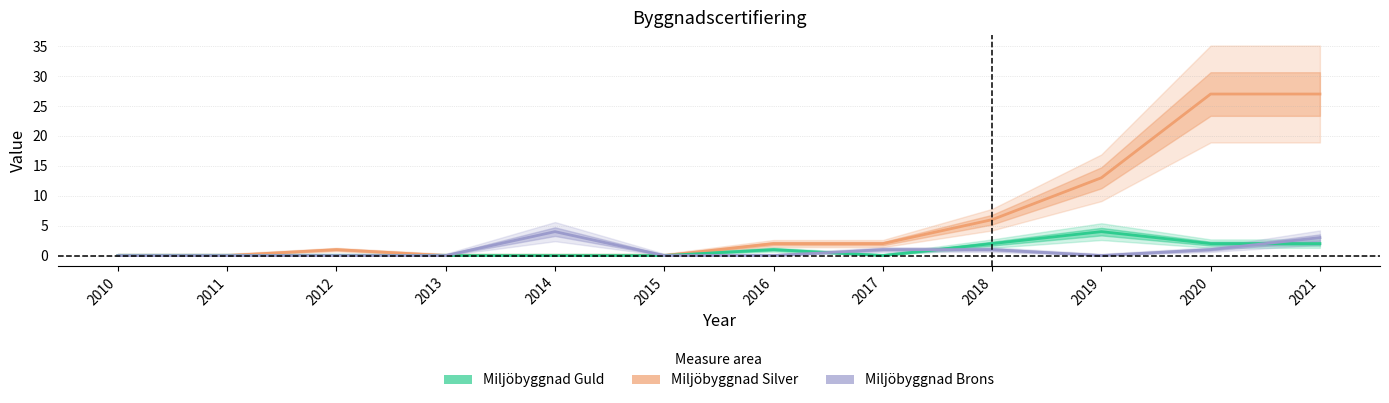

In Miljöbyggnad Guld, how many points are higher than both neighbors (excluding endpoints)?

2